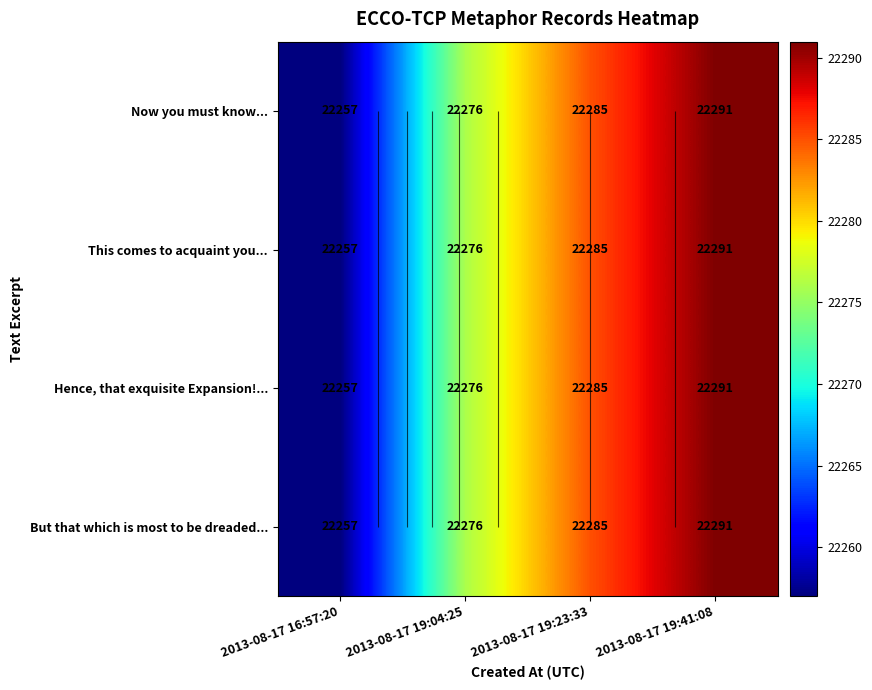

Is the value of Now you must know... at 2013-08-17 19:41:08 greater than the value of But that which is most to be dreaded... at 2013-08-17 19:41:08?

No